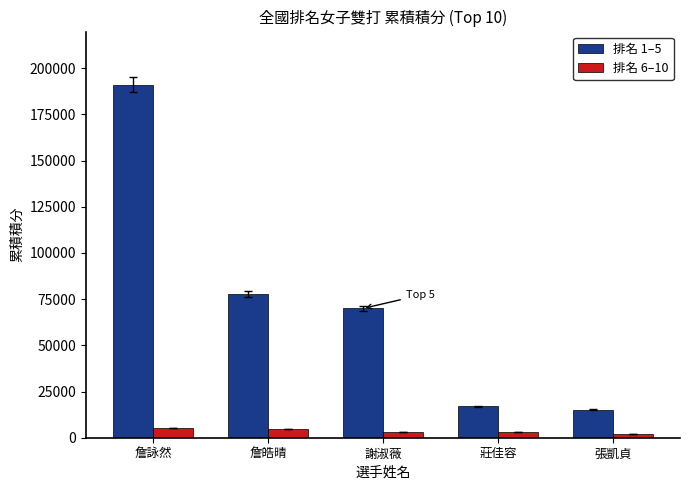

The 排名 1–5 series shows 69960 at 謝淑薇. True or false?

True